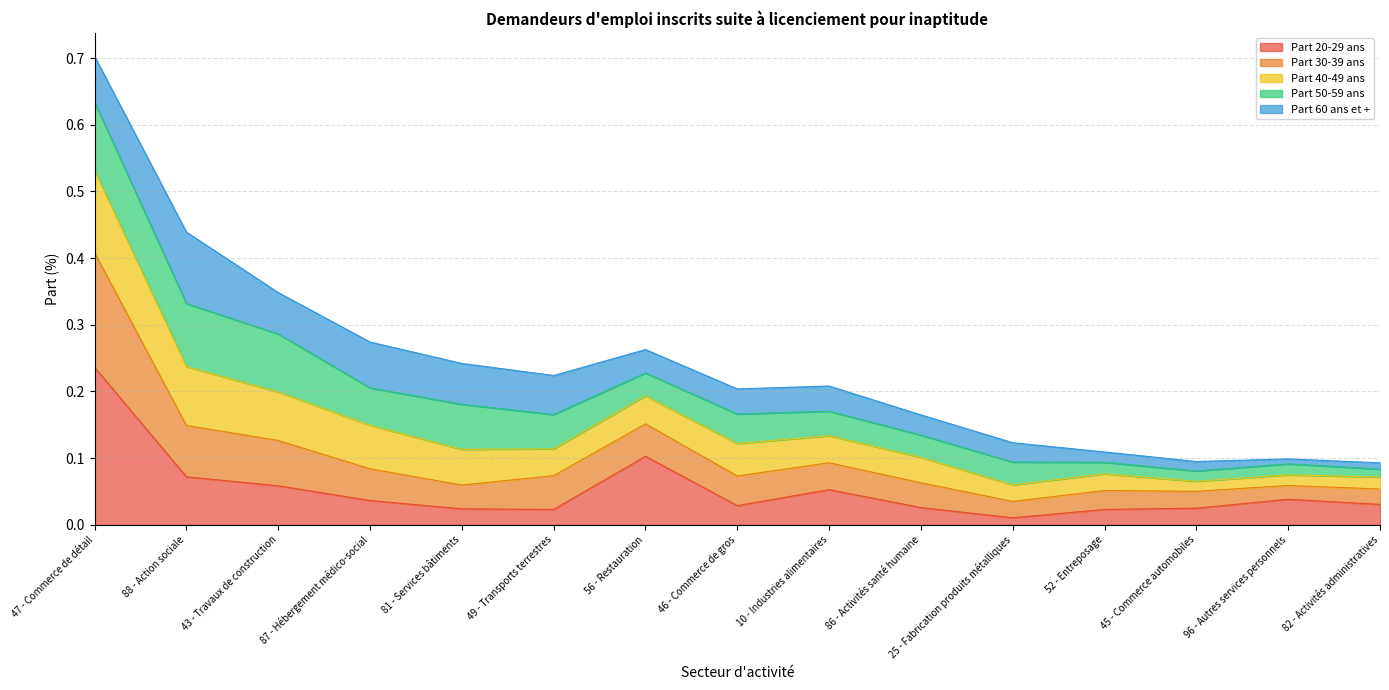

True or false: Part 30-39 ans and Part 20-29 ans intersect in this chart.

False